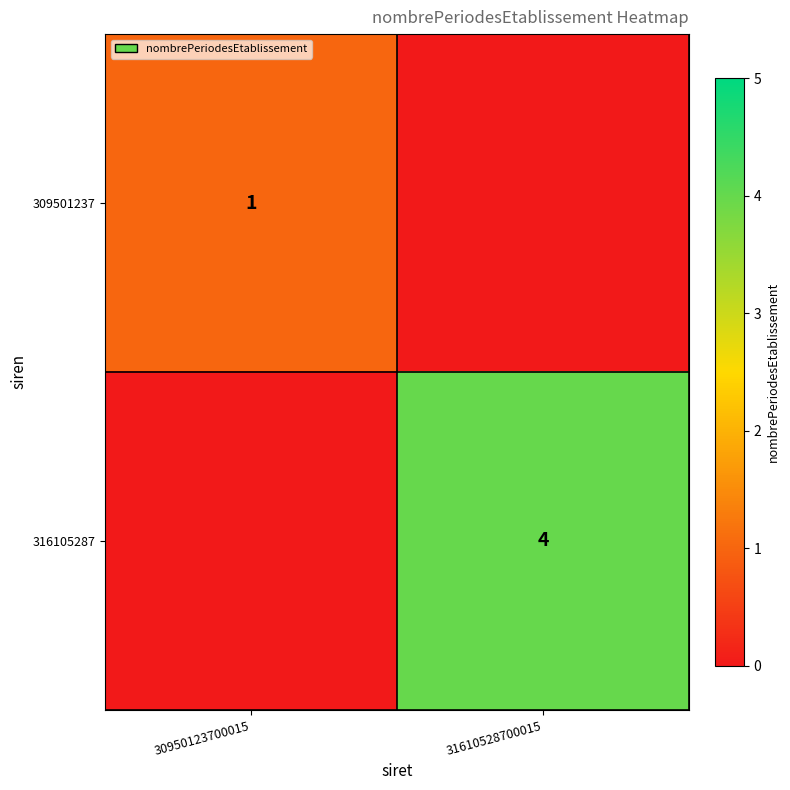

The 309501237 series shows 1 at 30950123700015. True or false?

True